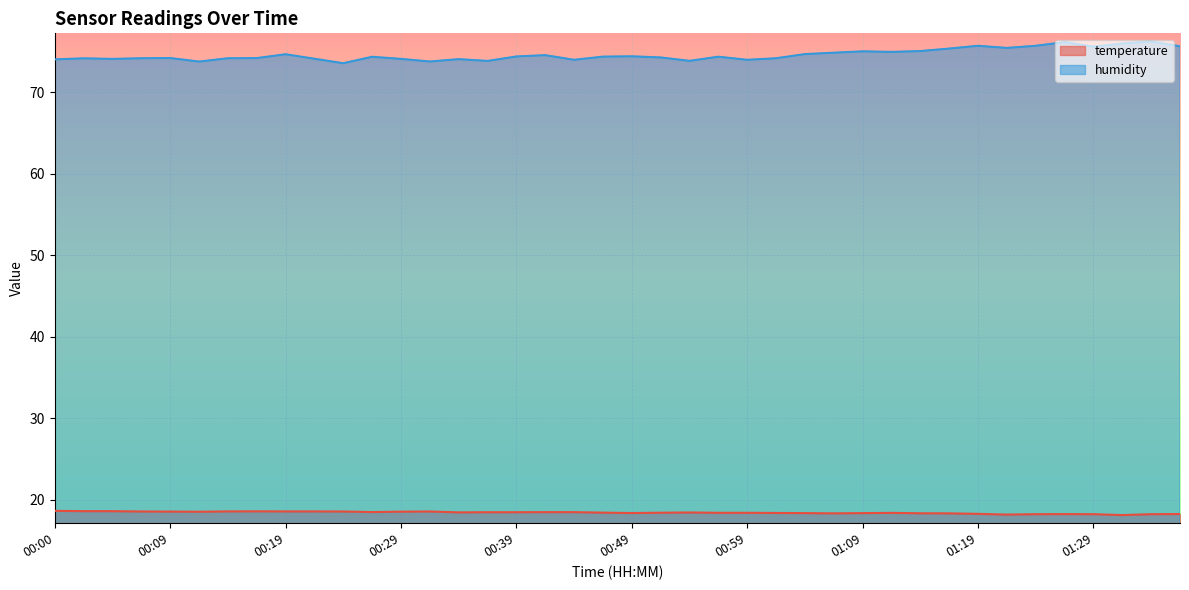

How many data points in humidity are above 74?

35